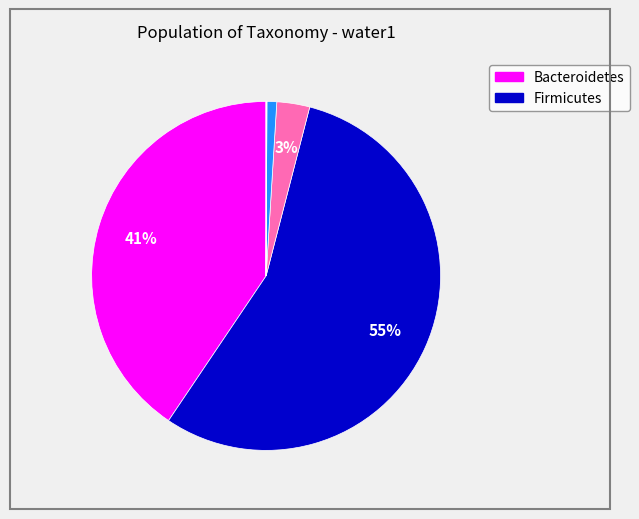

Does any single category account for the majority?

Yes